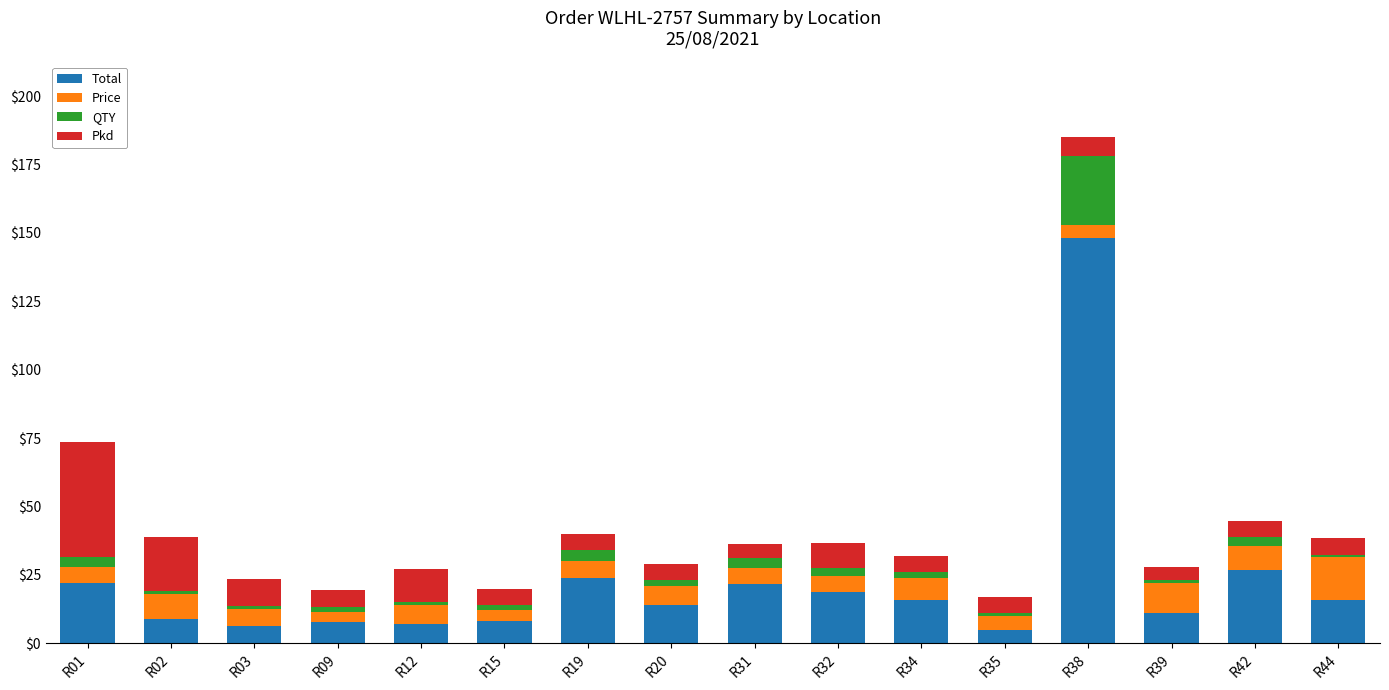

What is the difference between the maximum and minimum values in the Total series?

143.2